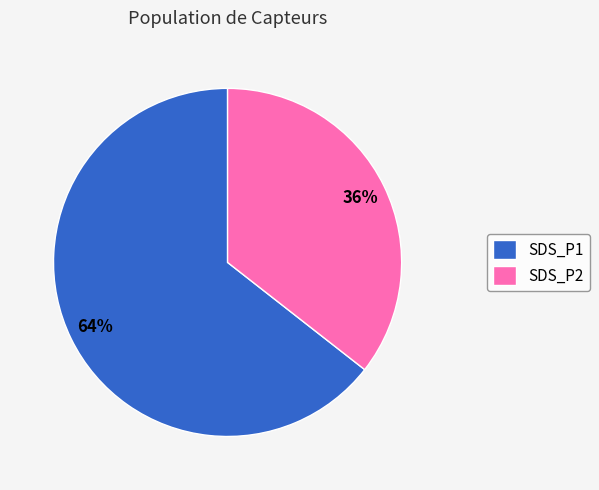

Which slice is the largest?

SDS_P1